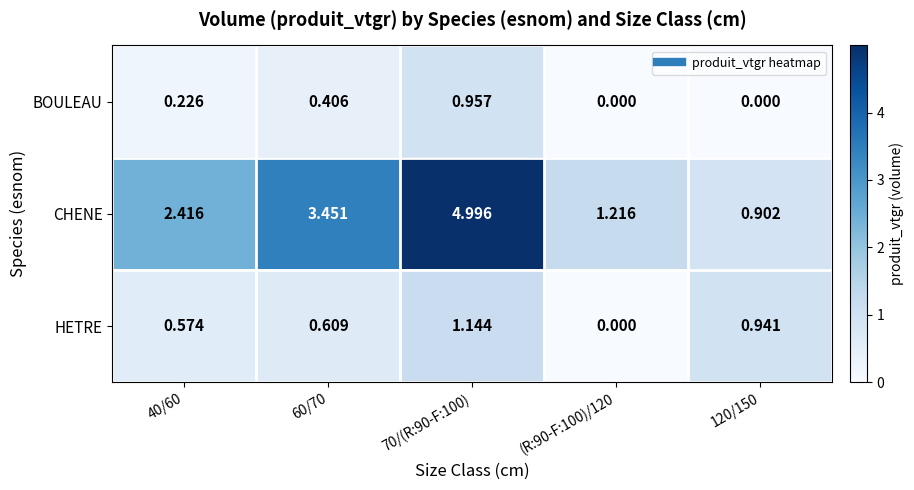

Which series changed the most between 40/60 and (R:90-F:100)/120?

CHENE